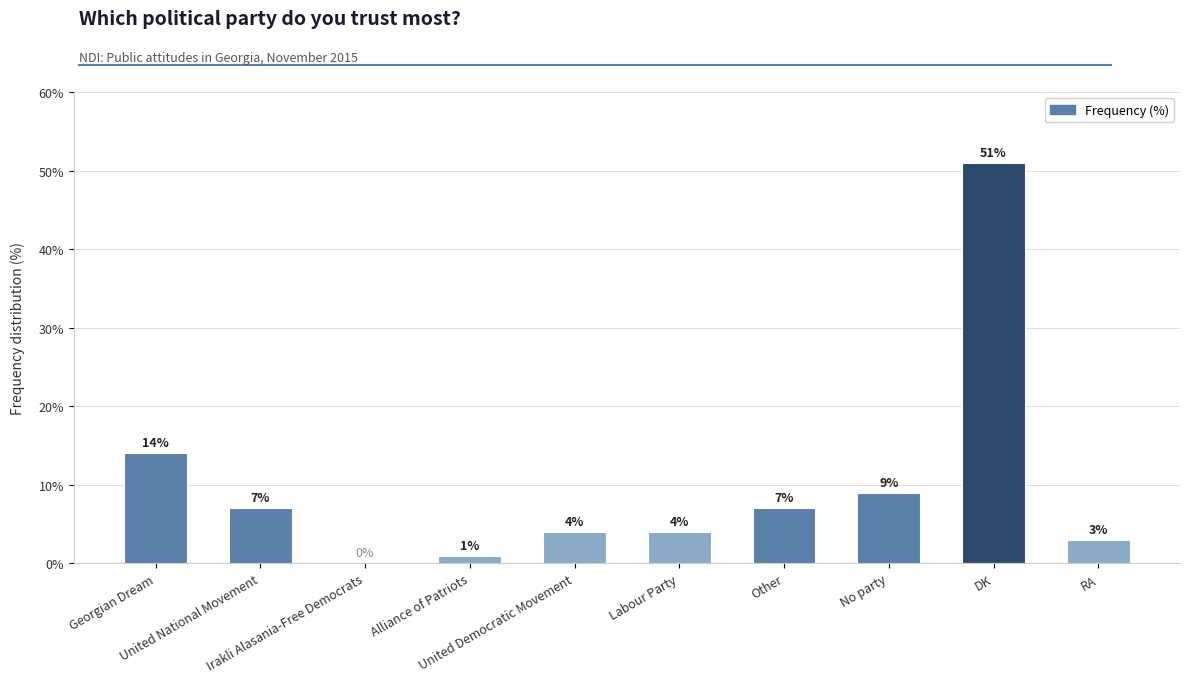

What is the sum of all values?

100